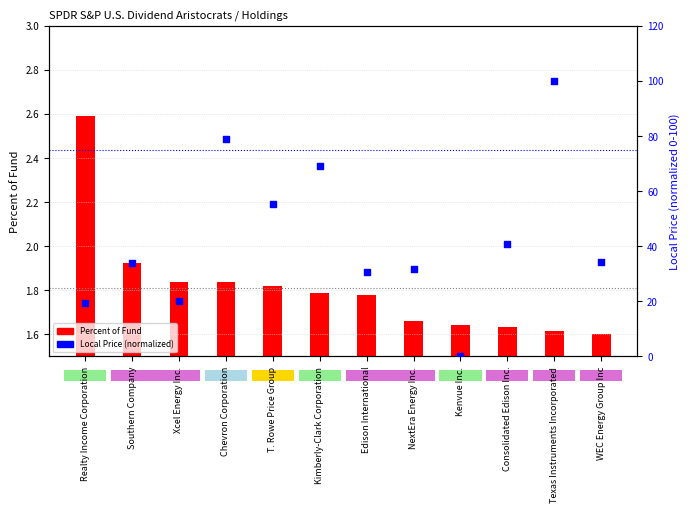

Which series has the largest total across all categories?

Local Price (normalized)